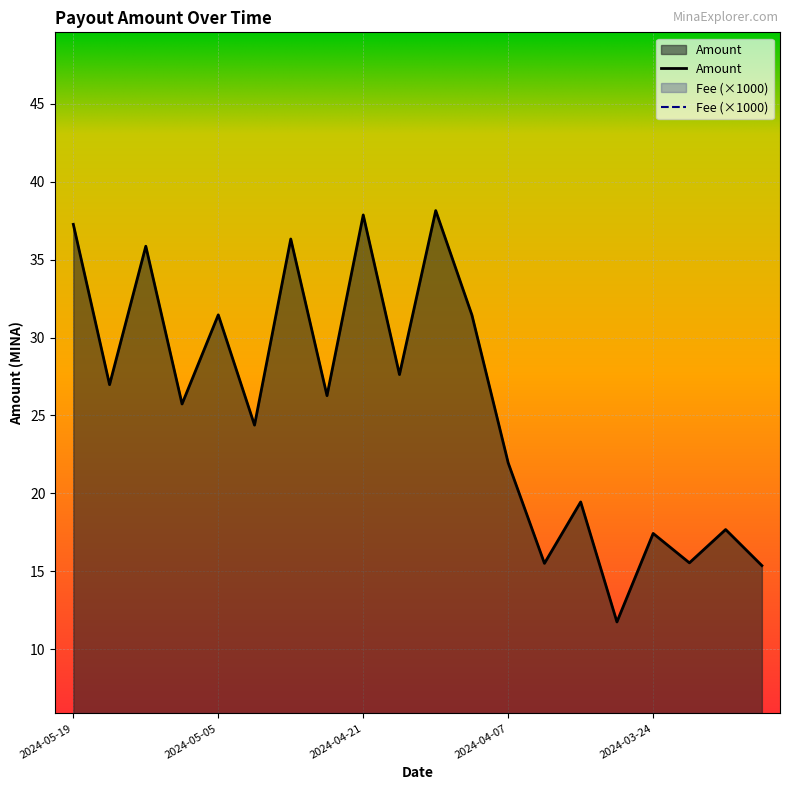

What is the minimum value shown in the chart?

11.7